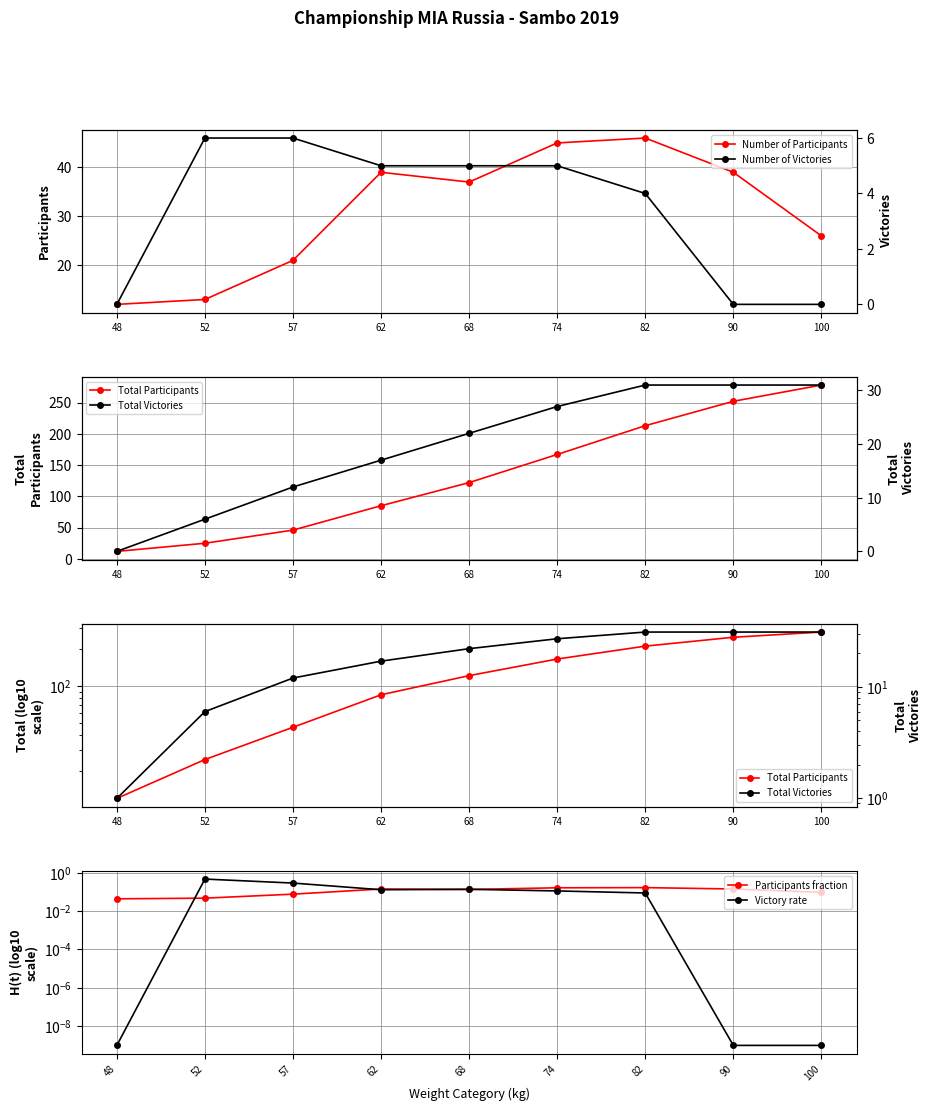

Rank the series at 57 from highest to lowest value.

Total Participants, Number of Participants, Total Victories, Number of Victories, Victory rate, Participants fraction